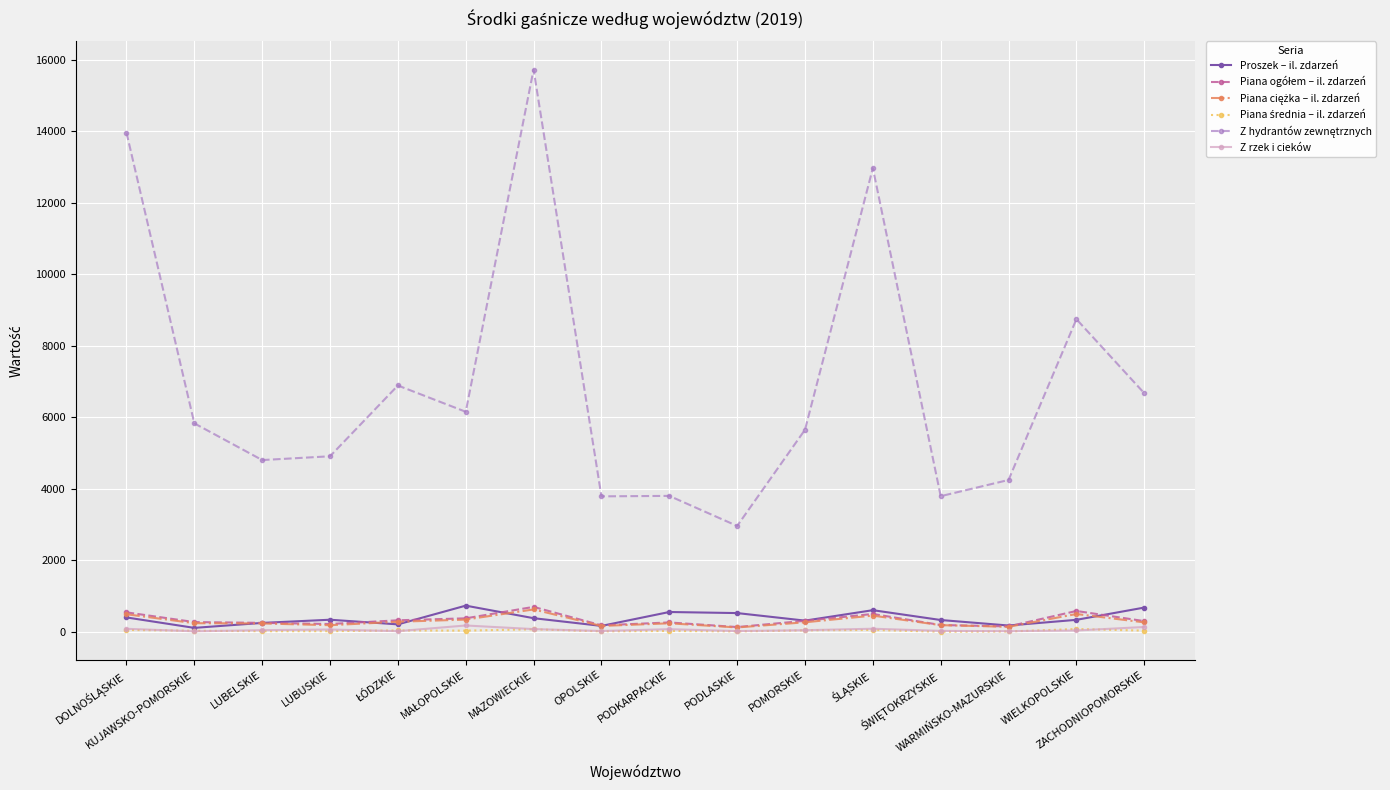

What is the greatest value displayed?

15730